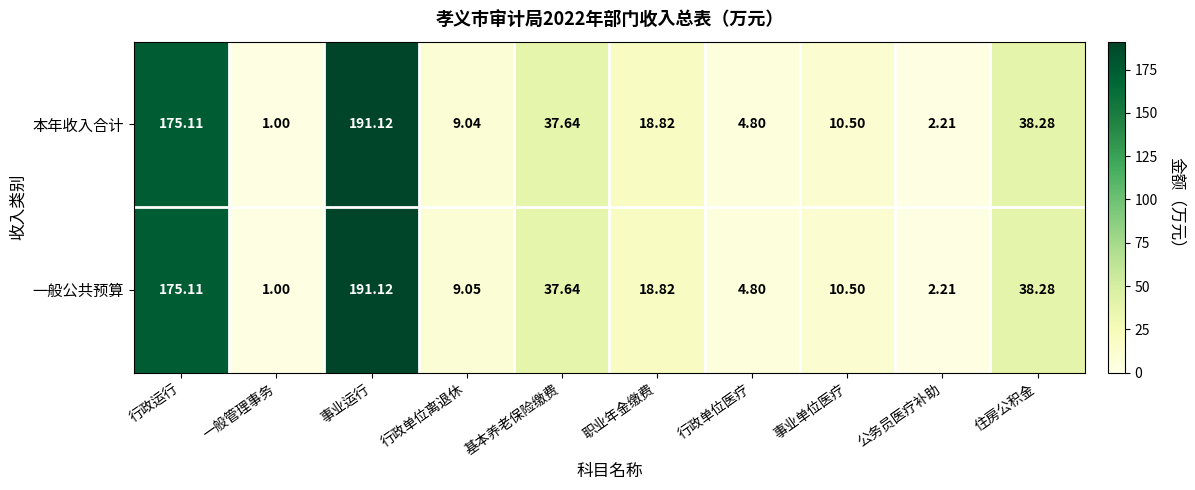

Count the number of data series in this chart.

2